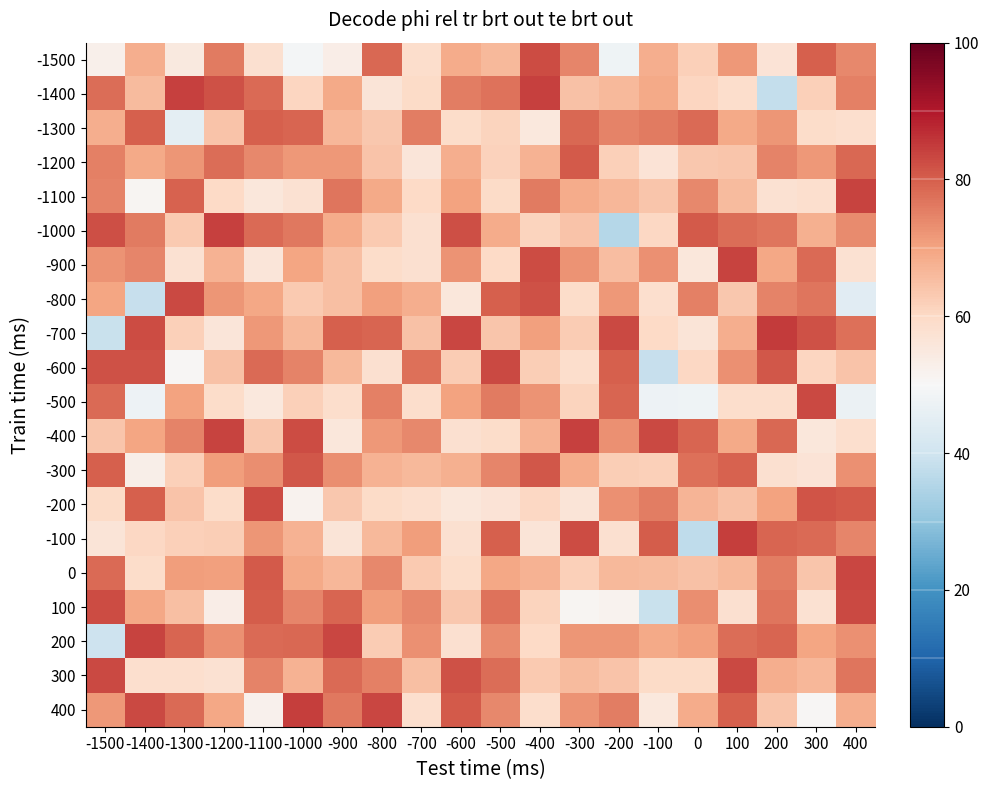

Reading right to left, extract all data points from this chart.

-1500: 400=73.9	300=79.8	200=56.9	100=71.6	0=61.8	-100=68.3	-200=48.0	-300=74.3	-400=82.8	-500=66.1	-600=68.5	-700=58.8	-800=78.6	-900=53.4	-1000=49.2	-1100=57.8	-1200=75.9	-1300=55.0	-1400=68.2	-1500=52.7
-1400: 400=75.1	300=61.8	200=38.1	100=58.9	0=60.7	-100=69.1	-200=66.1	-300=64.8	-400=84.0	-500=77.3	-600=75.5	-700=59.6	-800=56.3	-900=69.0	-1000=60.8	-1100=78.4	-1200=81.8	-1300=84.1	-1400=65.6	-1500=77.7
-1300: 400=58.4	300=59.2	200=72.1	100=68.8	0=78.4	-100=76.2	-200=74.9	-300=78.6	-400=55.2	-500=61.0	-600=59.2	-700=75.5	-800=63.6	-900=66.6	-1000=79.1	-1100=80.0	-1200=64.4	-1300=45.1	-1400=80.0	-1500=68.1
-1200: 400=78.5	300=71.7	200=74.9	100=63.8	0=63.4	-100=56.7	-200=62.0	-300=80.6	-400=67.3	-500=61.4	-600=68.1	-700=55.9	-800=64.1	-900=71.8	-1000=71.6	-1100=74.0	-1200=77.9	-1300=72.0	-1400=69.1	-1500=75.1
-1100: 400=83.9	300=58.5	200=57.6	100=65.9	0=73.9	-100=64.0	-200=66.4	-300=68.4	-400=75.9	-500=59.6	-600=70.0	-700=59.8	-800=68.9	-900=76.7	-1000=57.7	-1100=55.7	-1200=60.0	-1300=79.4	-1400=51.0	-1500=74.9
-1000: 400=73.8	300=68.0	200=76.6	100=77.8	0=80.7	-100=60.3	-200=35.7	-300=64.2	-400=61.1	-500=68.7	-600=82.1	-700=57.9	-800=63.2	-900=68.5	-1000=76.5	-1100=78.4	-1200=84.1	-1300=63.0	-1400=76.0	-1500=82.3
-900: 400=57.5	300=78.5	200=69.5	100=83.8	0=55.7	-100=72.7	-200=65.4	-300=72.4	-400=82.8	-500=60.1	-600=72.6	-700=58.1	-800=59.3	-900=64.9	-1000=69.8	-1100=56.2	-1200=67.5	-1300=57.5	-1400=74.5	-1500=72.5
-800: 400=44.2	300=76.8	200=74.8	100=63.4	0=75.2	-100=58.3	-200=71.6	-300=59.2	-400=81.9	-500=79.8	-600=55.6	-700=68.2	-800=70.6	-900=64.9	-1000=63.0	-1100=69.2	-1200=72.2	-1300=83.1	-1400=38.7	-1500=69.6
-700: 400=77.5	300=81.8	200=84.8	100=68.1	0=56.3	-100=59.9	-200=83.1	-300=62.7	-400=70.5	-500=63.7	-600=83.6	-700=64.5	-800=79.2	-900=79.9	-1000=66.1	-1100=71.6	-1200=56.1	-1300=61.9	-1400=82.5	-1500=39.0
-600: 400=64.3	300=60.9	200=81.2	100=73.0	0=60.4	-100=38.5	-200=79.9	-300=58.7	-400=62.2	-500=83.1	-600=62.9	-700=77.4	-800=57.8	-900=66.2	-1000=74.8	-1100=78.2	-1200=64.5	-1300=50.5	-1400=81.8	-1500=81.7
-500: 400=47.2	300=82.8	200=58.7	100=58.9	0=47.7	-100=47.6	-200=79.1	-300=61.0	-400=72.4	-500=75.8	-600=70.2	-700=58.7	-800=75.3	-900=59.0	-1000=61.9	-1100=55.4	-1200=59.3	-1300=70.0	-1400=47.3	-1500=78.3
-400: 400=58.3	300=55.5	200=78.5	100=69.0	0=79.1	-100=83.0	-200=72.9	-300=84.0	-400=67.6	-500=59.2	-600=58.2	-700=74.0	-800=71.7	-900=55.7	-1000=82.7	-1100=63.6	-1200=83.7	-1300=74.9	-1400=69.7	-1500=64.0
-300: 400=72.8	300=57.0	200=58.2	100=79.5	0=77.4	-100=62.1	-200=62.4	-300=68.6	-400=81.0	-500=74.6	-600=67.8	-700=66.2	-800=67.4	-900=73.1	-1000=81.0	-1100=73.2	-1200=70.9	-1300=62.0	-1400=52.9	-1500=79.9
-200: 400=80.5	300=81.3	200=70.1	100=64.5	0=66.8	-100=75.4	-200=72.7	-300=56.6	-400=60.2	-500=56.7	-600=55.6	-700=58.5	-800=59.6	-900=63.5	-1000=51.7	-1100=82.6	-1200=59.3	-1300=64.3	-1400=79.7	-1500=59.4
-100: 400=74.3	300=78.4	200=79.1	100=84.4	0=37.2	-100=80.3	-200=58.0	-300=82.7	-400=56.6	-500=80.0	-600=58.1	-700=70.7	-800=66.2	-900=56.5	-1000=67.5	-1100=72.1	-1200=62.5	-1300=62.1	-1400=60.4	-1500=56.3
0: 400=83.5	300=63.9	200=75.6	100=66.4	0=64.8	-100=66.0	-200=66.0	-300=62.0	-400=67.5	-500=69.3	-600=59.2	-700=63.0	-800=74.2	-900=66.6	-1000=68.9	-1100=80.7	-1200=70.4	-1300=71.1	-1400=59.0	-1500=78.4
100: 400=83.1	300=57.5	200=76.8	100=57.9	0=73.4	-100=38.9	-200=51.8	-300=51.0	-400=61.1	-500=77.0	-600=63.6	-700=74.0	-800=71.0	-900=79.1	-1000=74.6	-1100=80.5	-1200=53.2	-1300=64.9	-1400=69.4	-1500=82.5
200: 400=73.0	300=69.8	200=79.0	100=77.9	0=70.7	-100=69.0	-200=72.2	-300=71.9	-400=60.1	-500=73.5	-600=57.9	-700=72.7	-800=62.6	-900=83.4	-1000=78.9	-1100=78.5	-1200=72.8	-1300=79.0	-1400=83.8	-1500=39.8
300: 400=76.9	300=66.5	200=68.1	100=83.1	0=59.4	-100=59.7	-200=64.4	-300=65.9	-400=63.1	-500=77.9	-600=82.0	-700=65.0	-800=75.1	-900=78.2	-1000=67.6	-1100=74.7	-1200=57.6	-1300=58.5	-1400=58.6	-1500=82.9
400: 400=68.3	300=50.4	200=63.9	100=79.8	0=68.6	-100=55.4	-200=75.6	-300=72.6	-400=58.7	-500=74.1	-600=80.5	-700=58.6	-800=83.5	-900=76.5	-1000=84.6	-1100=52.0	-1200=69.4	-1300=78.4	-1400=83.1	-1500=71.6